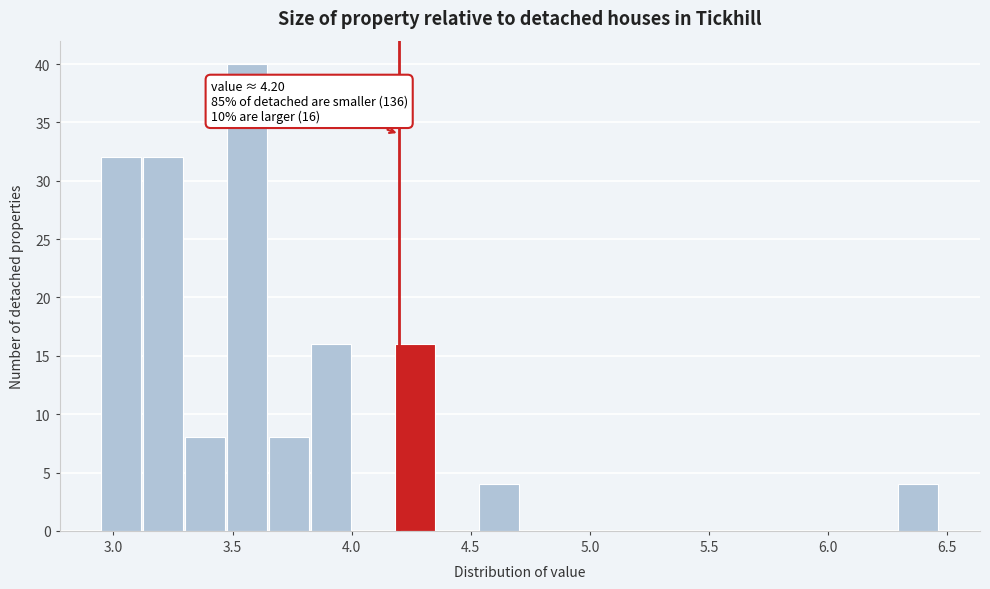

Read against the x-axis, roughly where is the centre of the tallest bar?

3.55